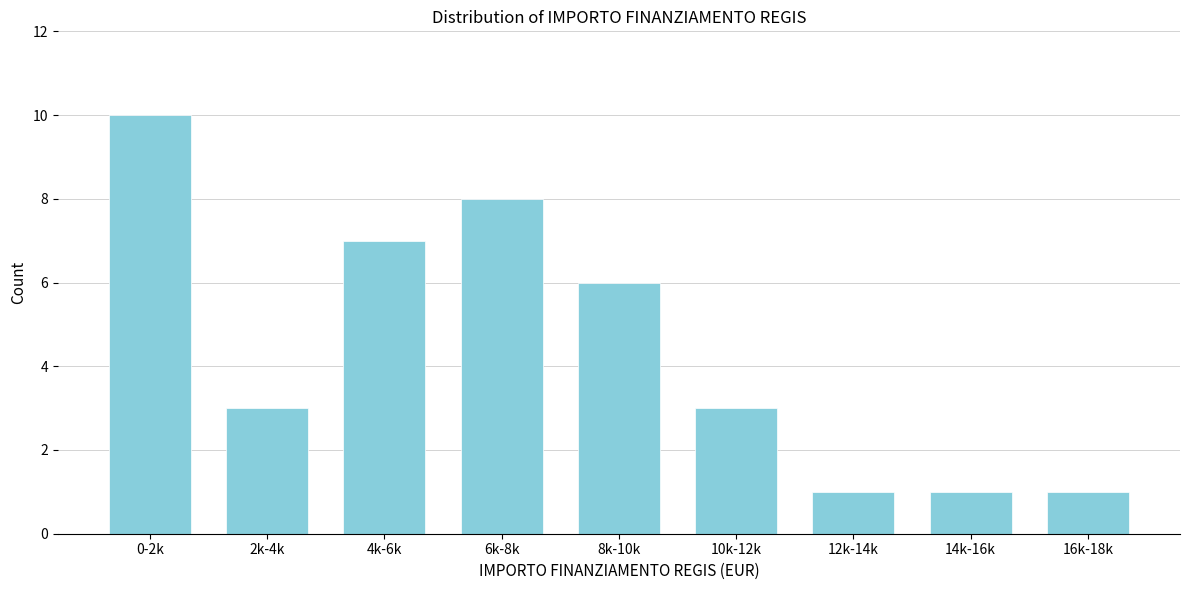

Reading right to left, list all the values displayed in this chart.

16k-18k=1	14k-16k=1	12k-14k=1	10k-12k=3	8k-10k=6	6k-8k=8	4k-6k=7	2k-4k=3	0-2k=10